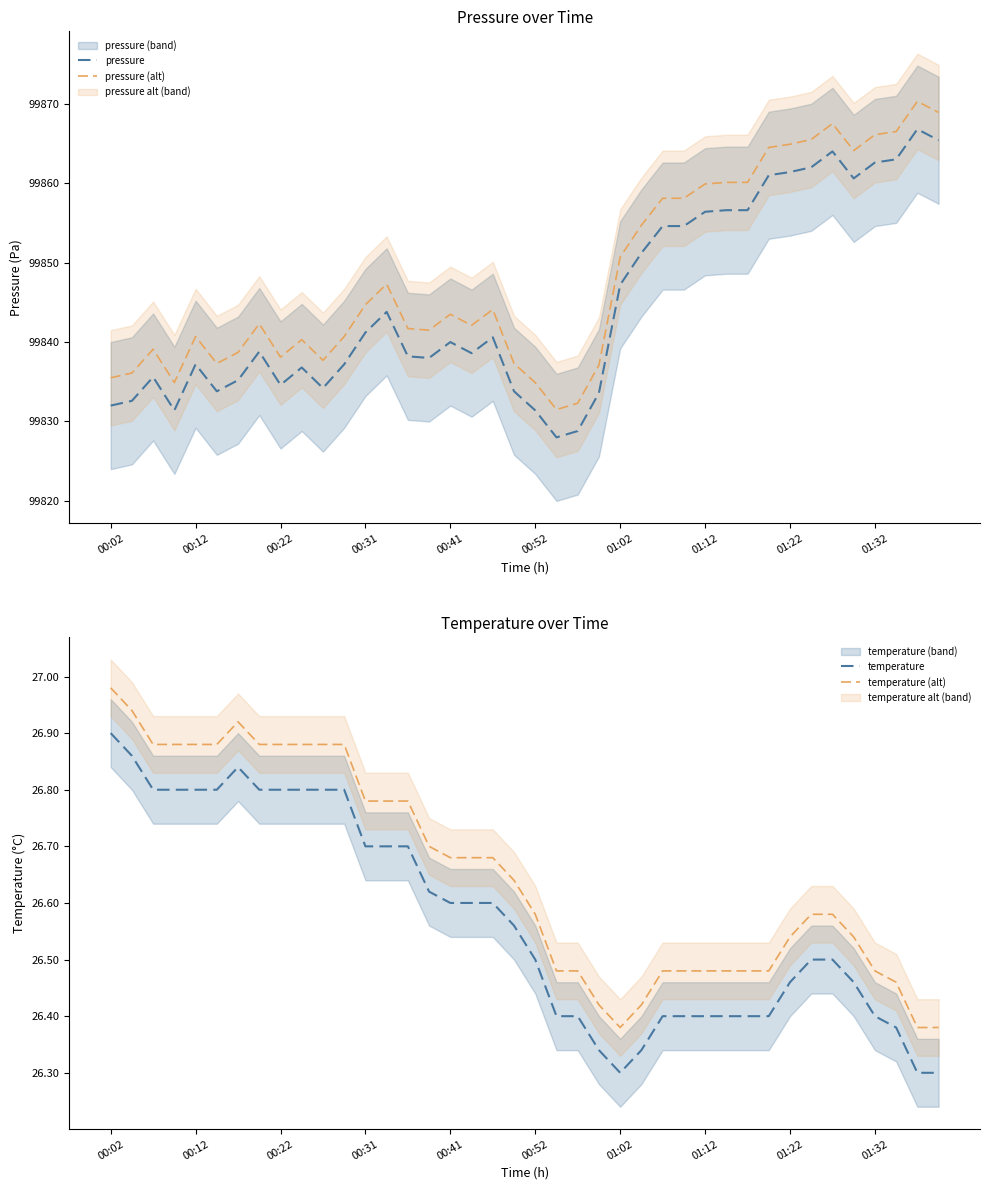

At how many categories does at least one series exceed 50628?

40